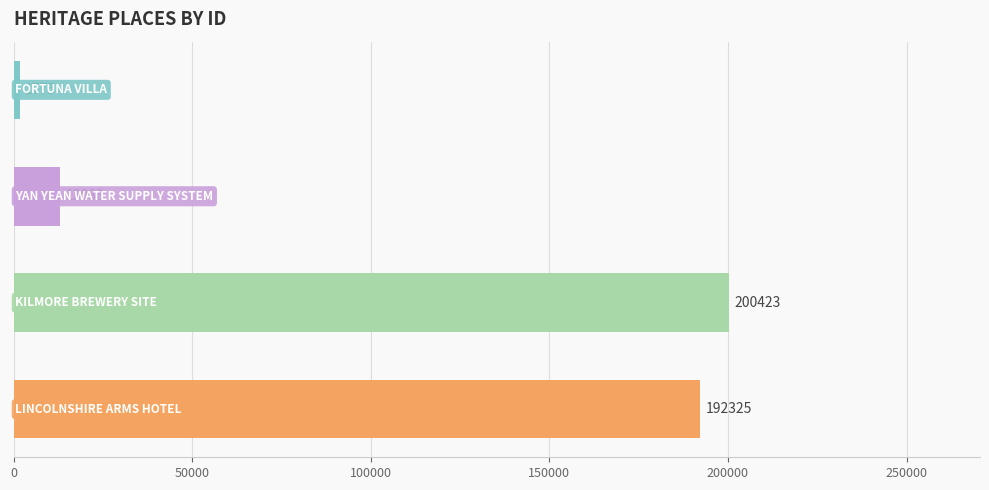

What is the difference between the maximum and second lowest values?

187335